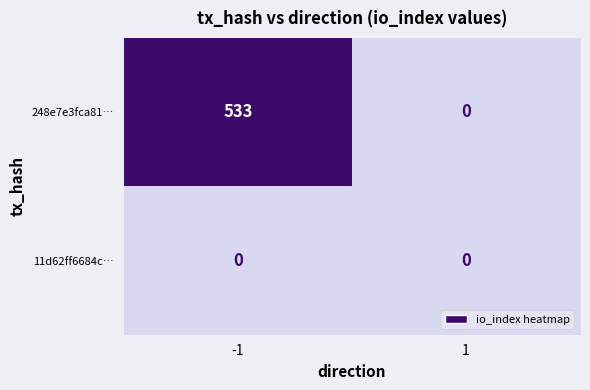

Rank the series by their maximum value, from highest to lowest.

248e7e3fca81…, 11d62ff6684c…